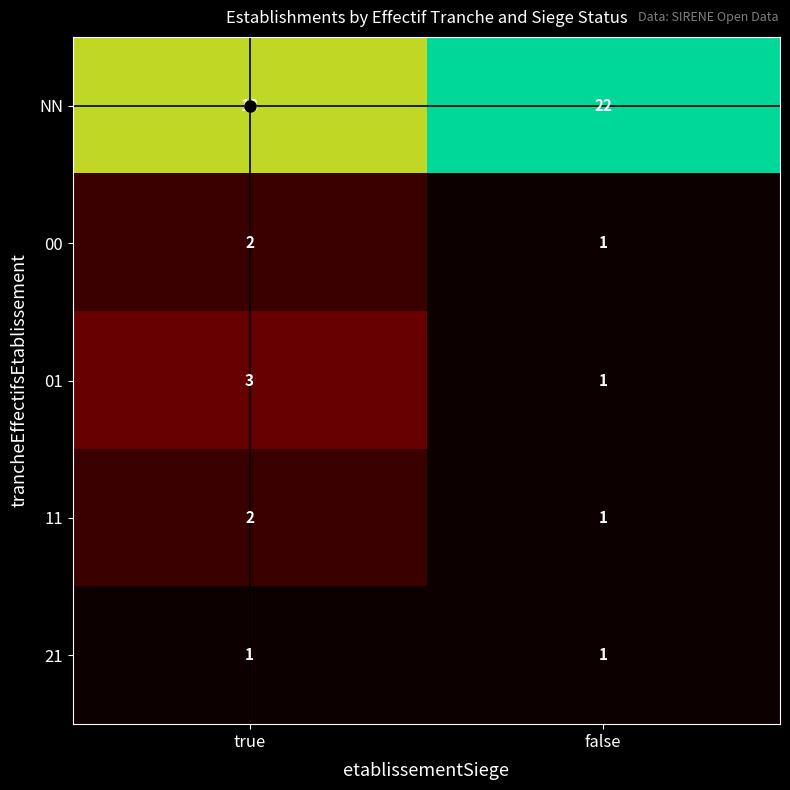

List the labels in order of 00 value, largest first.

true, false